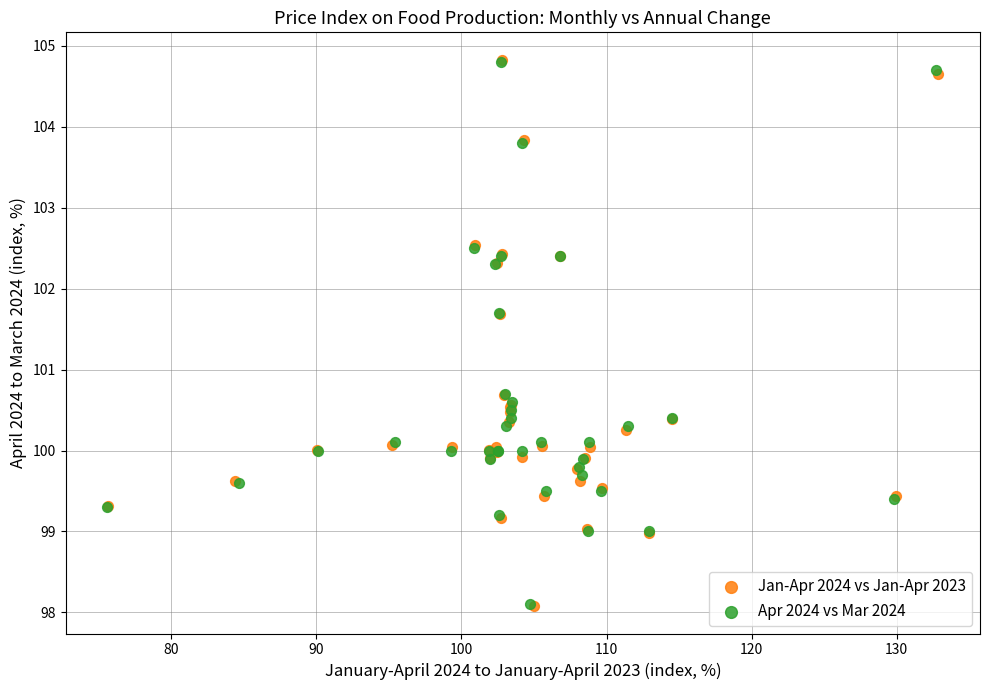

What are all the series names shown in the legend?

Jan-Apr 2024 vs Jan-Apr 2023, Apr 2024 vs Mar 2024